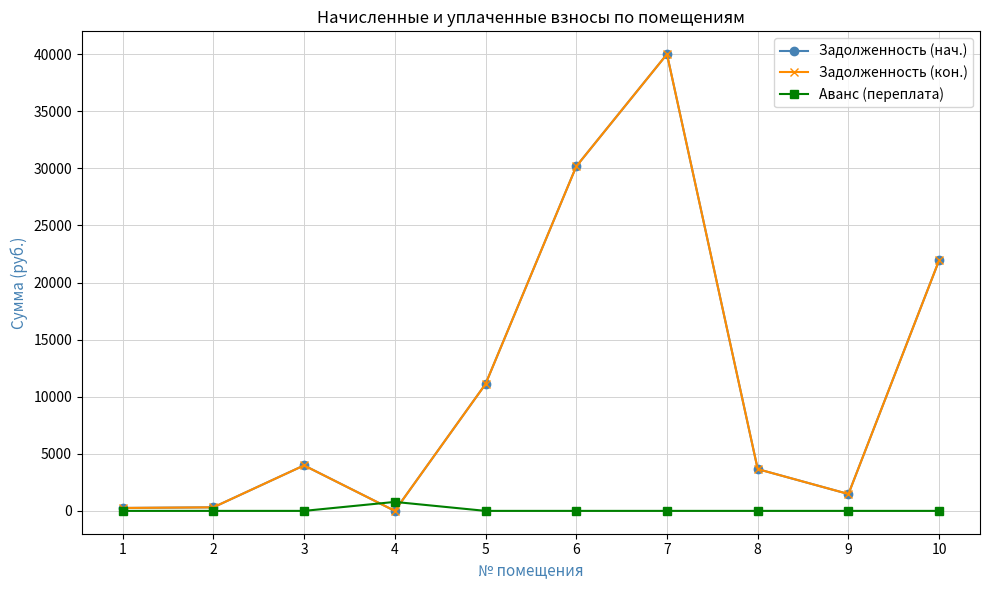

Is this an area chart (filled region under the line)?

No